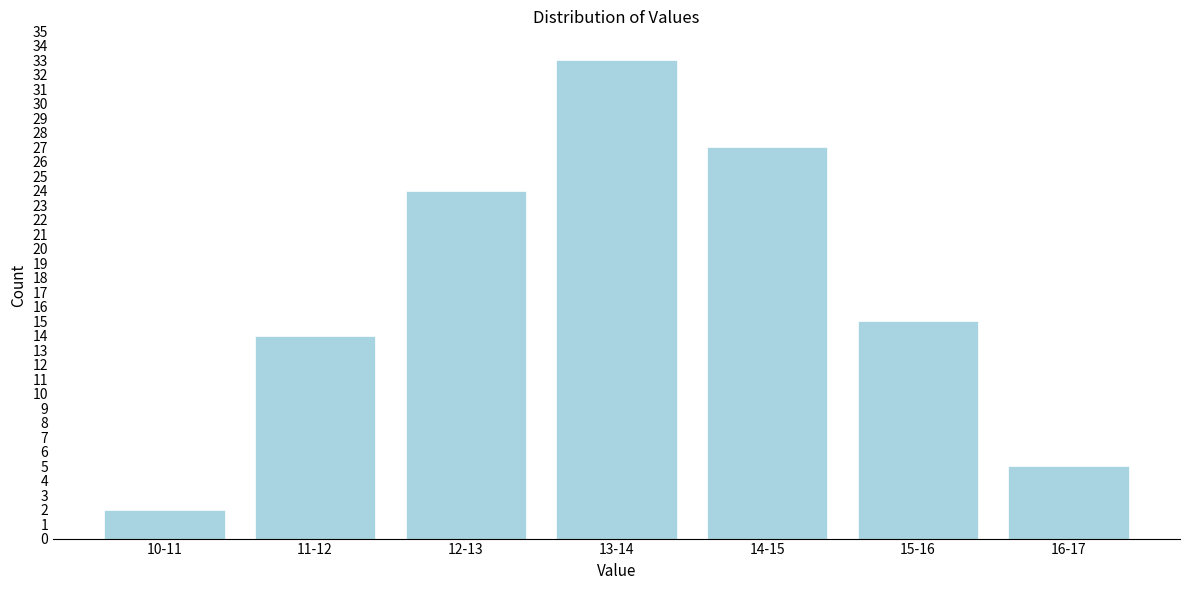

Reading right to left, extract all data points from this chart.

5	15	27	33	24	14	2